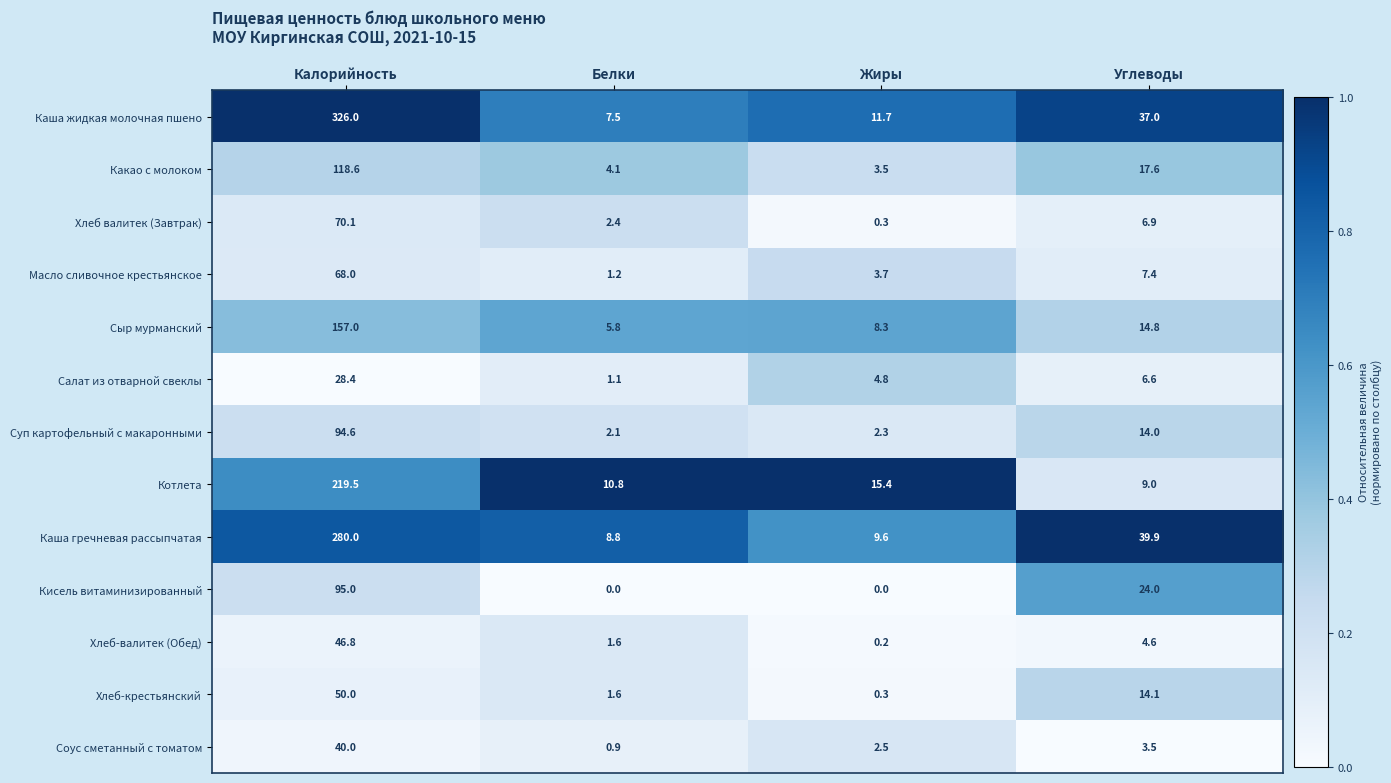

At which category does the chart reach its peak across all series?

Калорийность